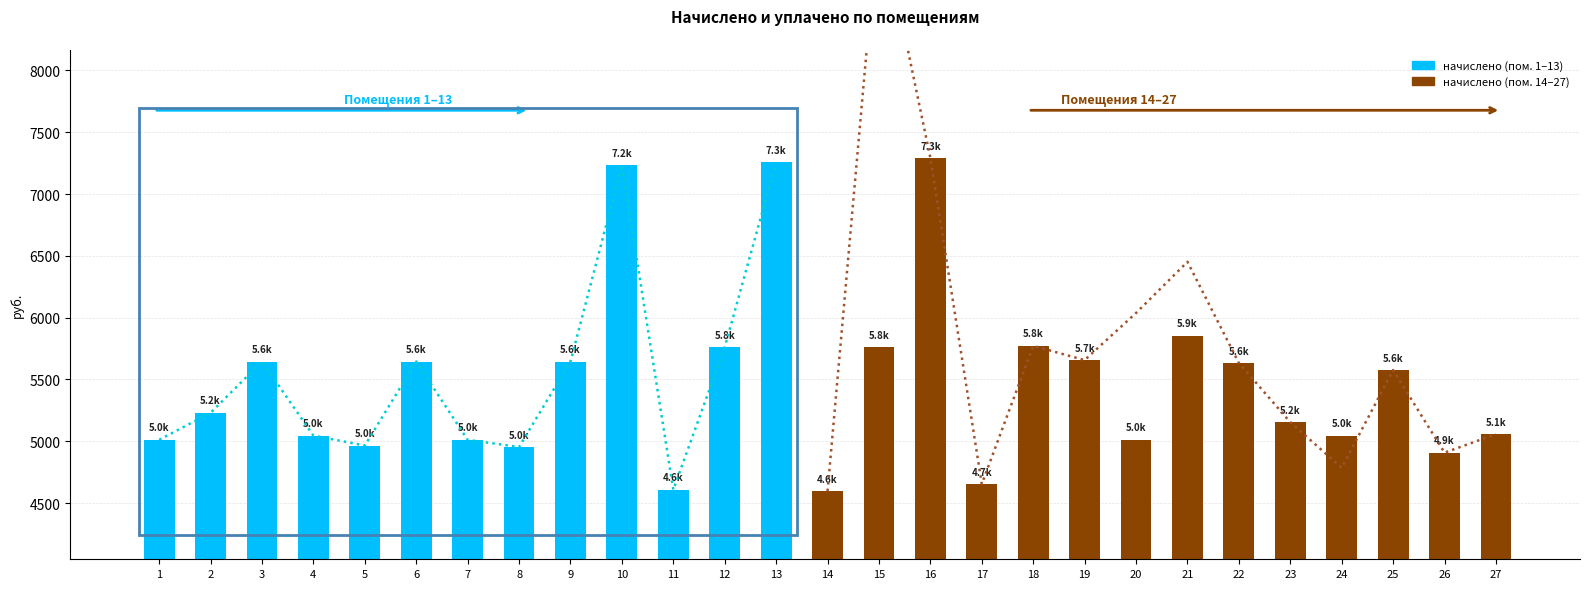

True or false: начислено has a value of 7292.2 at 16.

True